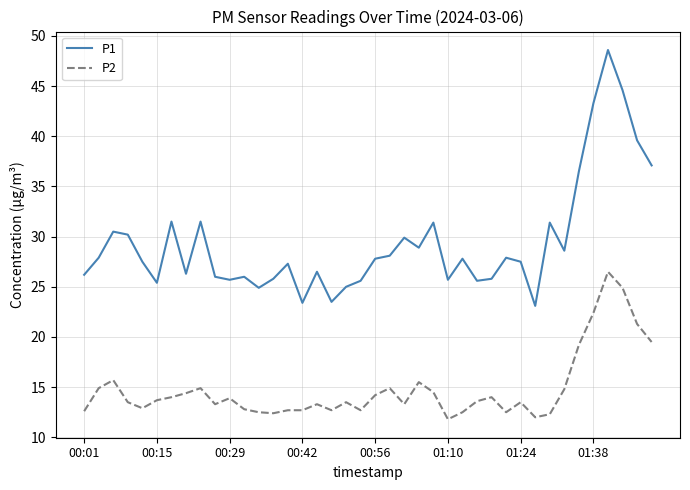

What is the sum of all P2 values?

592.3